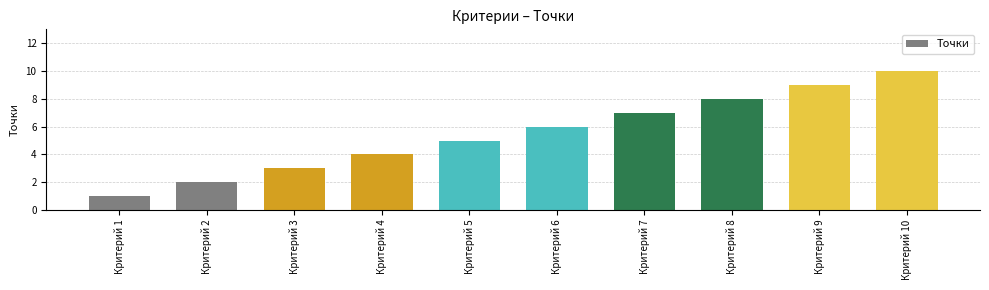

What is the minimum value shown in the chart?

1